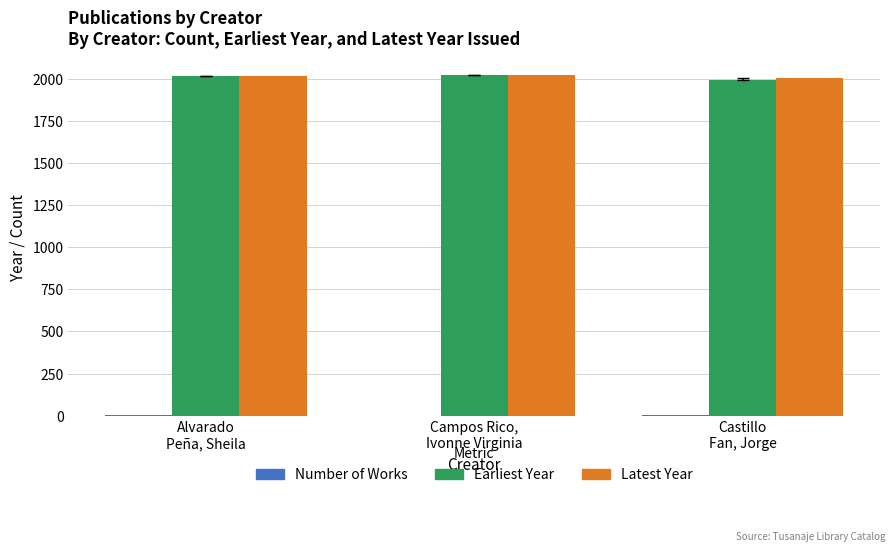

What is the greatest value displayed?

2020